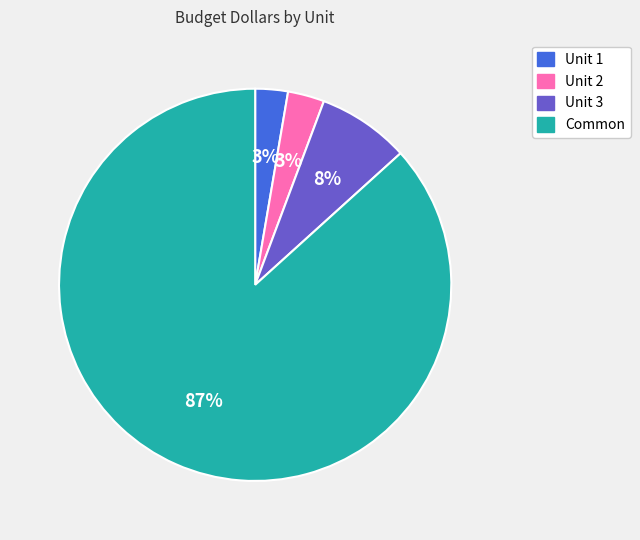

How many slices are in this pie chart?

4